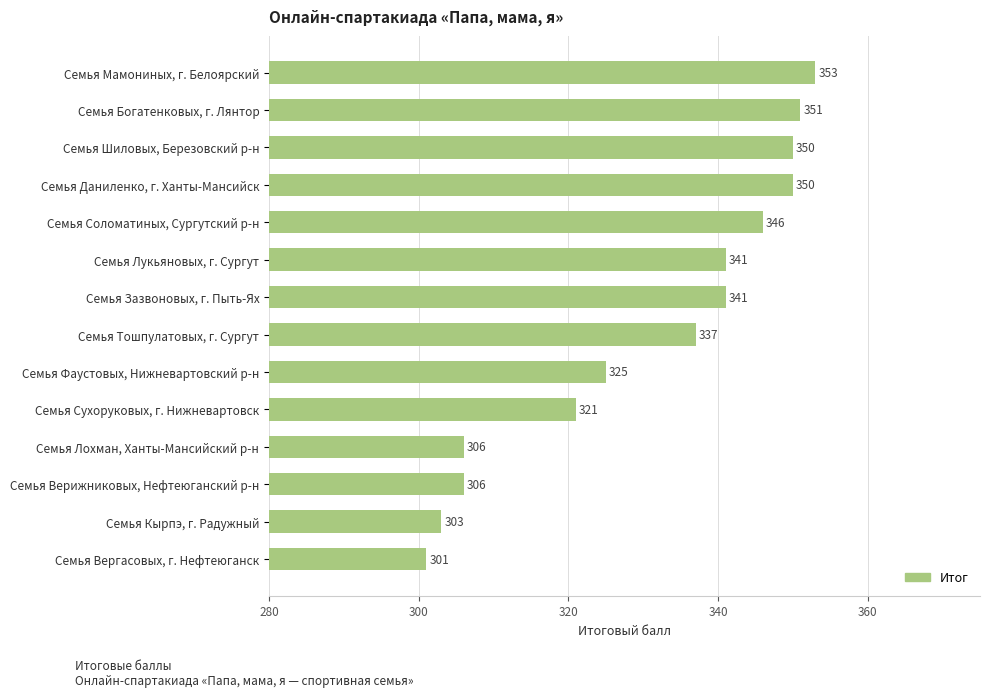

Which category has the lowest value across all series?

Семья Вергасовых, г. Нефтеюганск